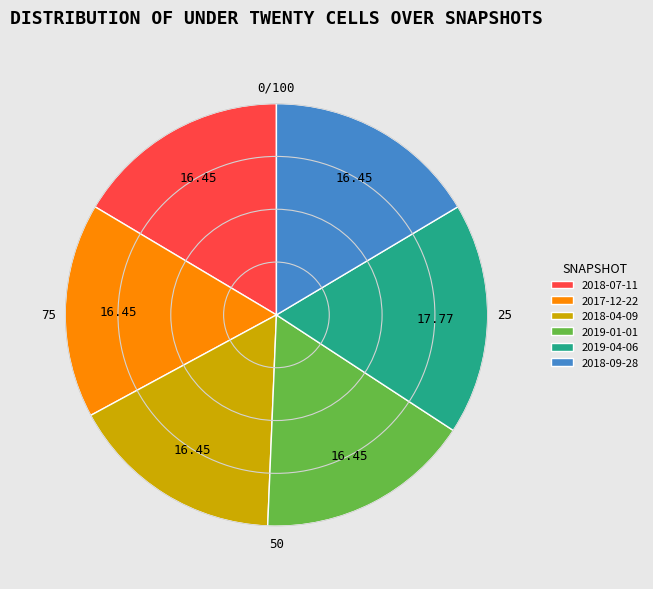

Do 2018-04-09 and 2018-09-28 together represent more than half of the pie?

No